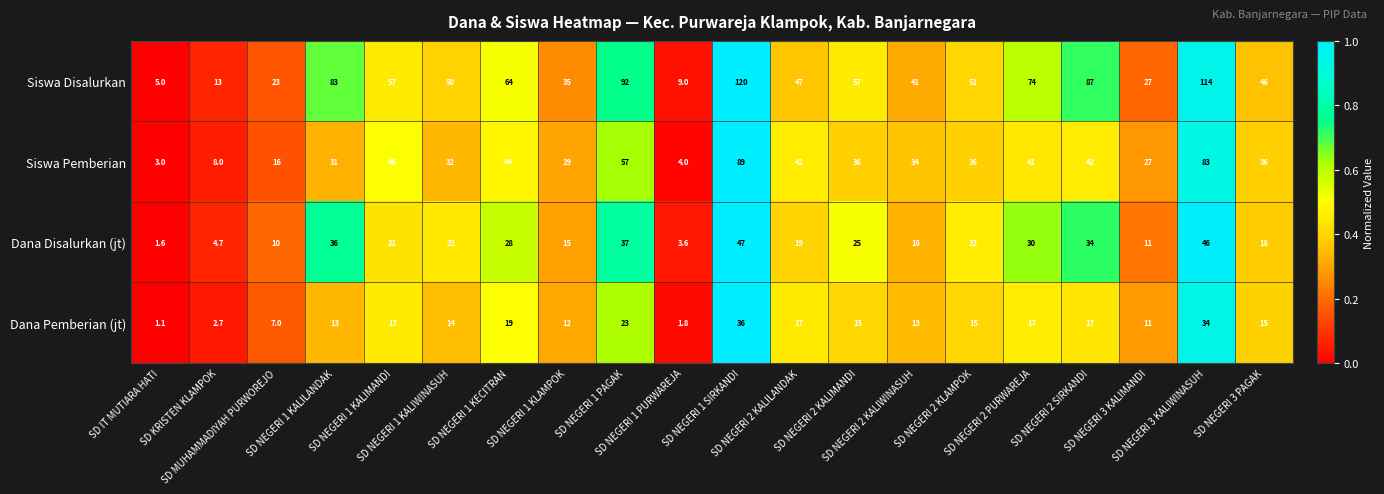

Which series has the largest range (max minus min)?

Siswa Disalurkan